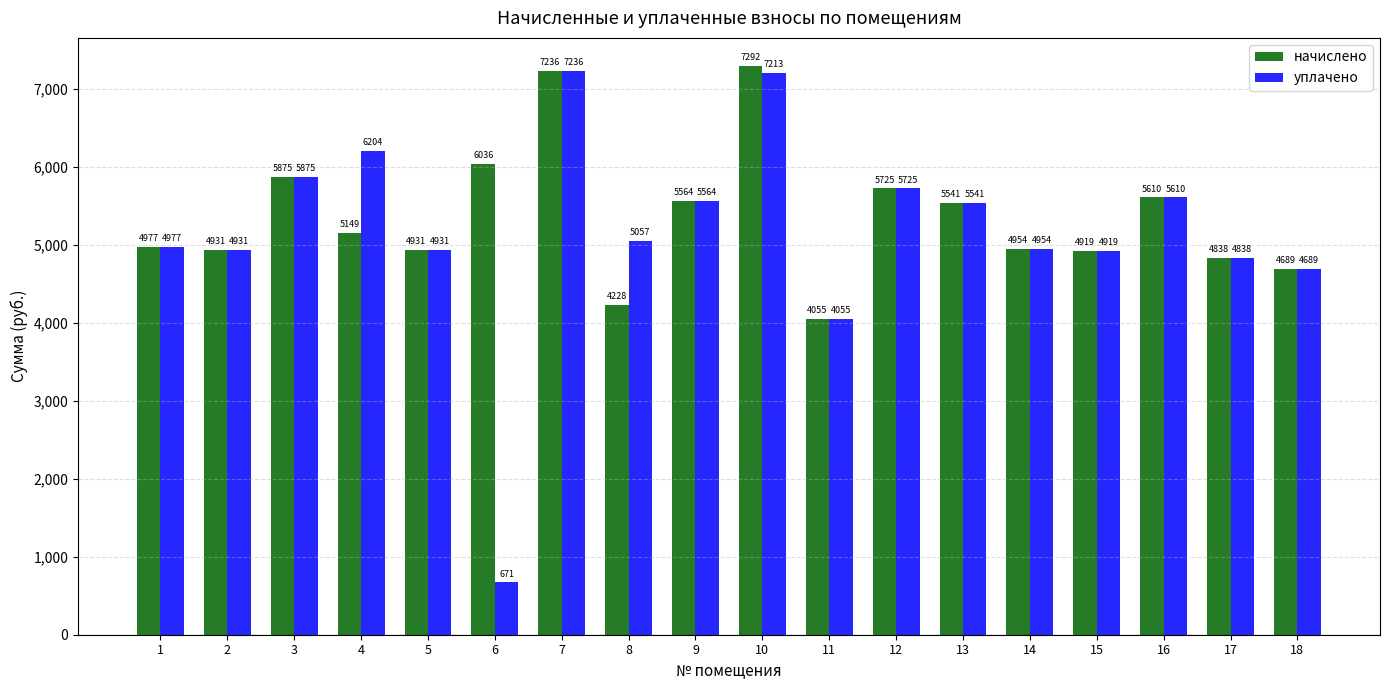

List the series in order of their peak value, lowest first.

уплачено, начислено